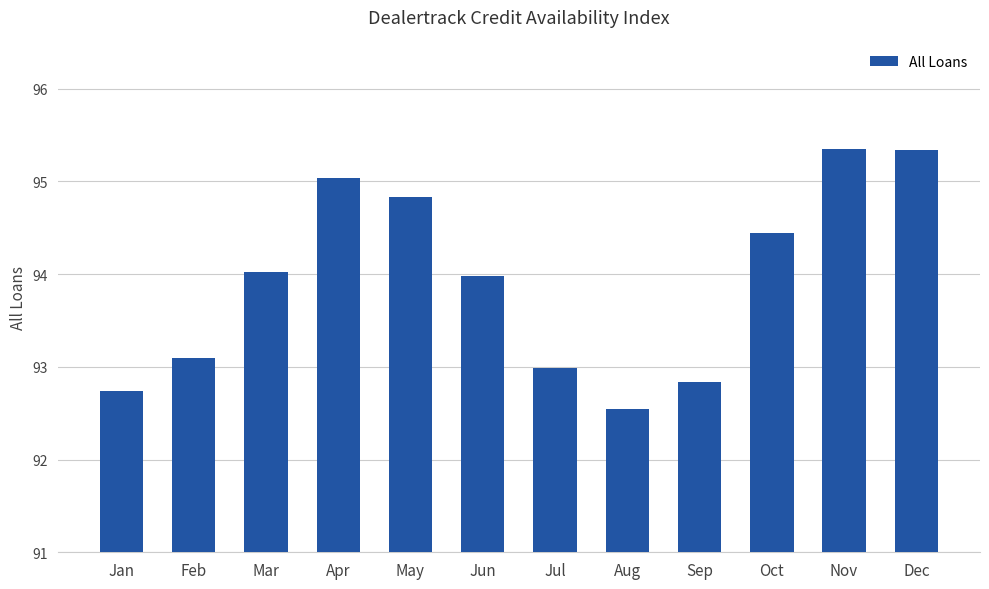

The value at Mar is 94.0. True or false?

True